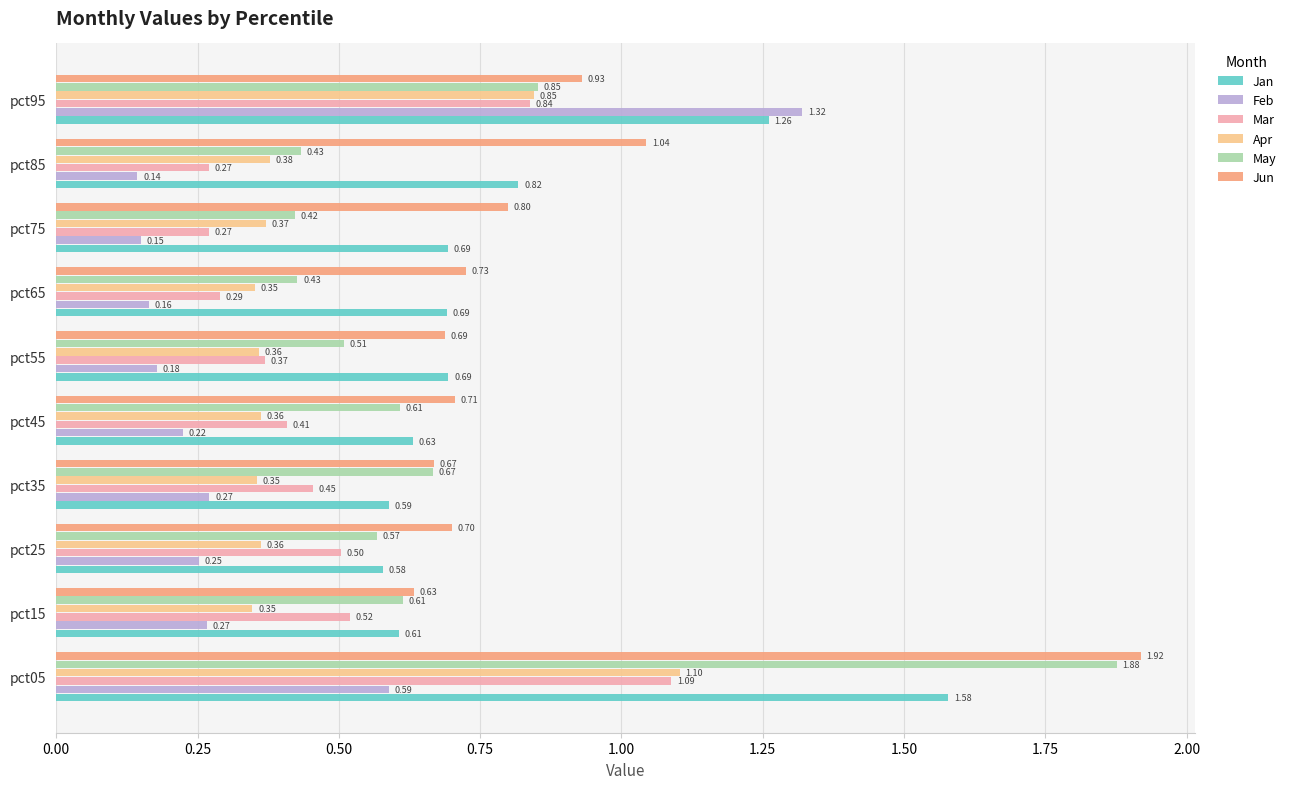

What is the sum of all Jan values?

8.1